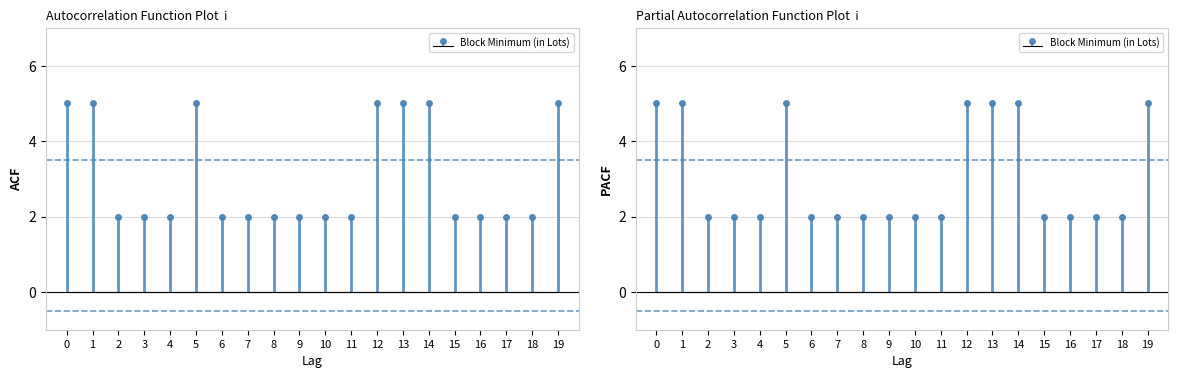

What is the value of the 20th bar from the left?

5